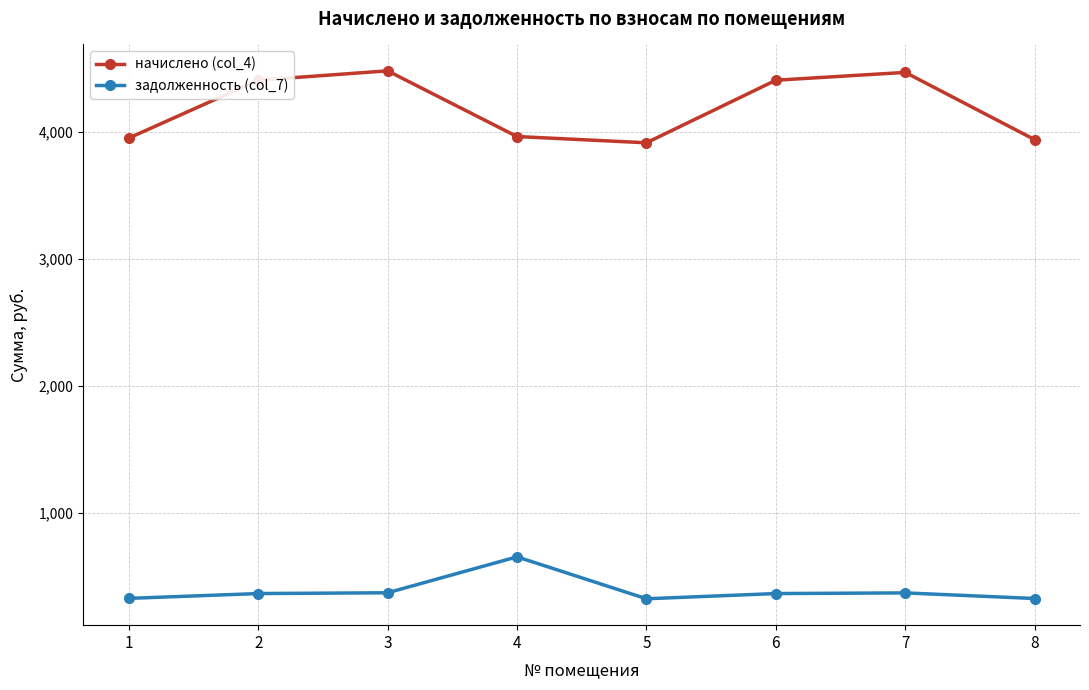

What is the difference between the maximum and minimum values in the начислено (col_4) series?

566.3